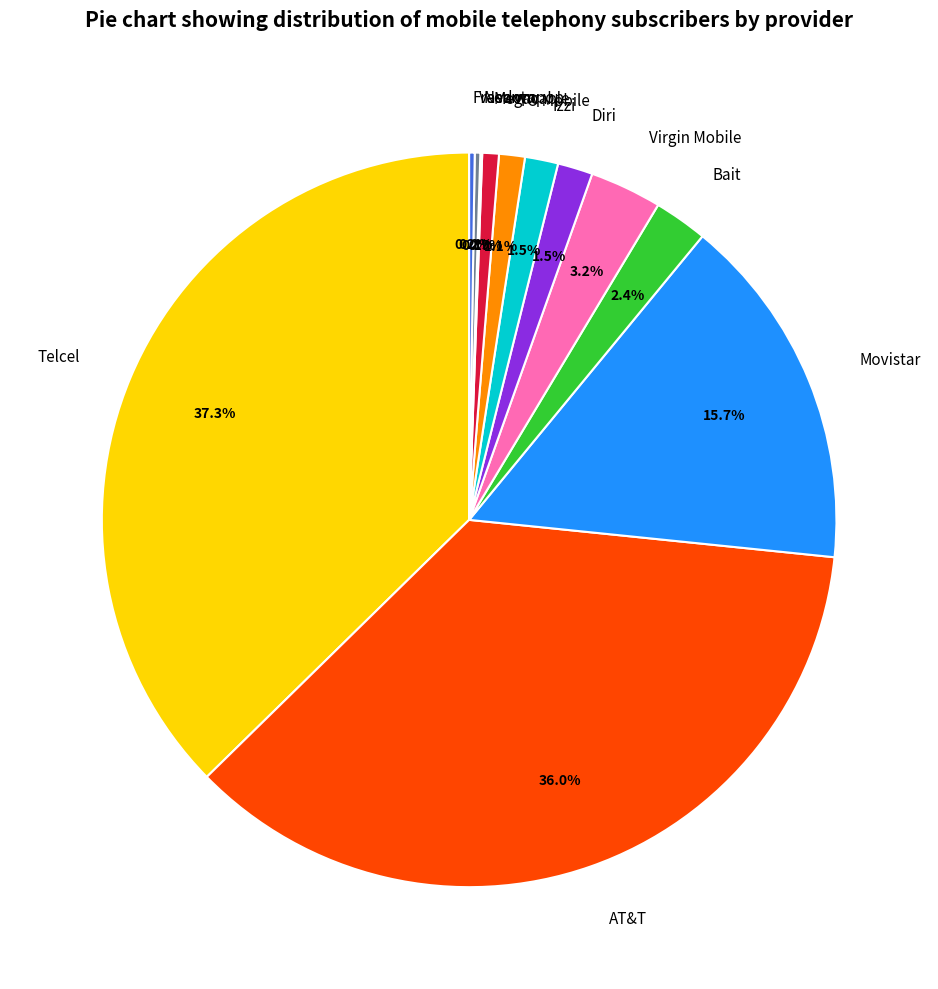

What is the largest slice in the pie chart?

Telcel